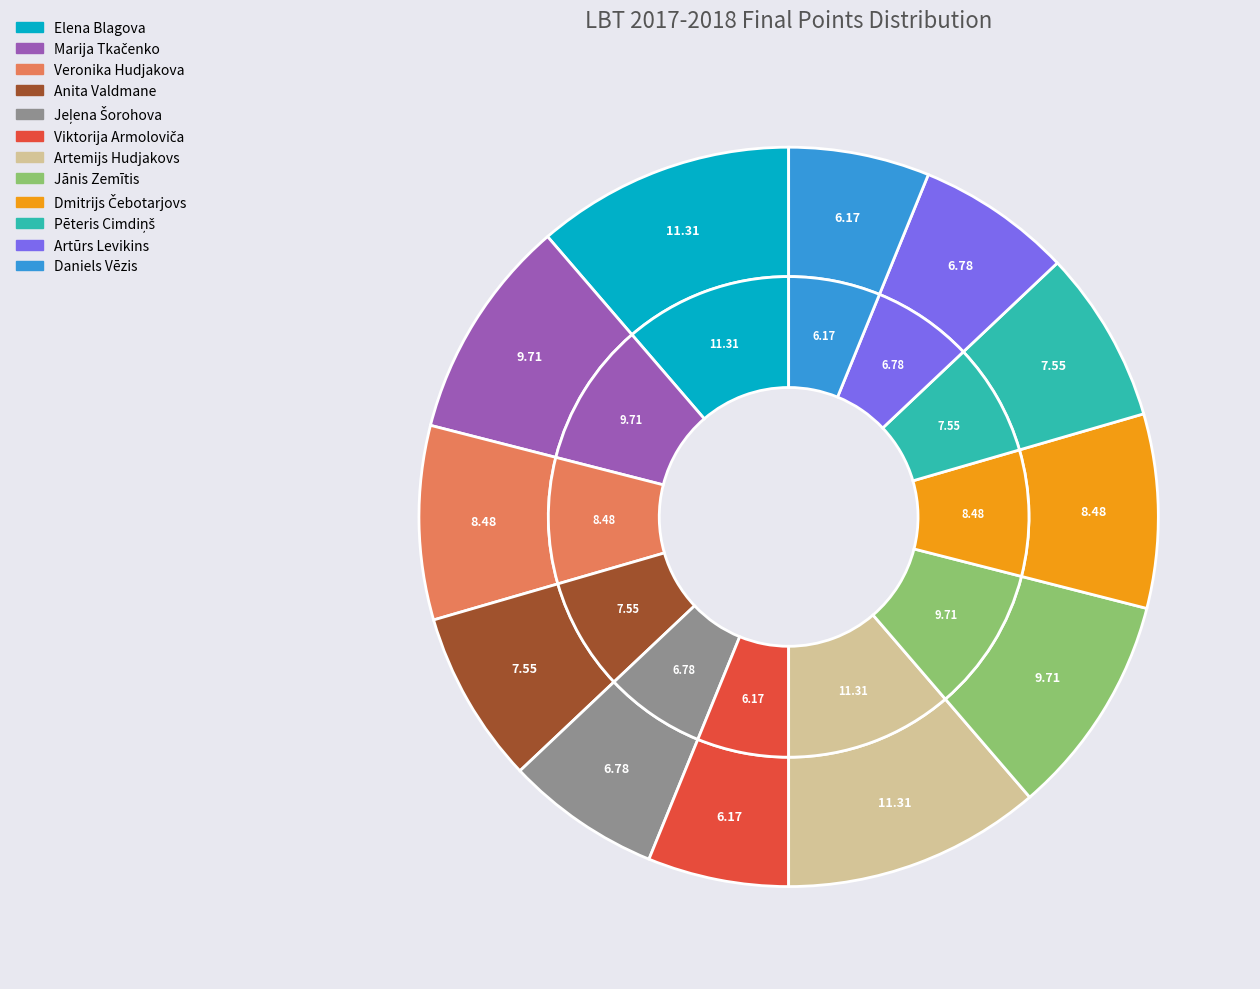

To the nearest percent, what percentage of the pie is Anita Valdmane?

8%